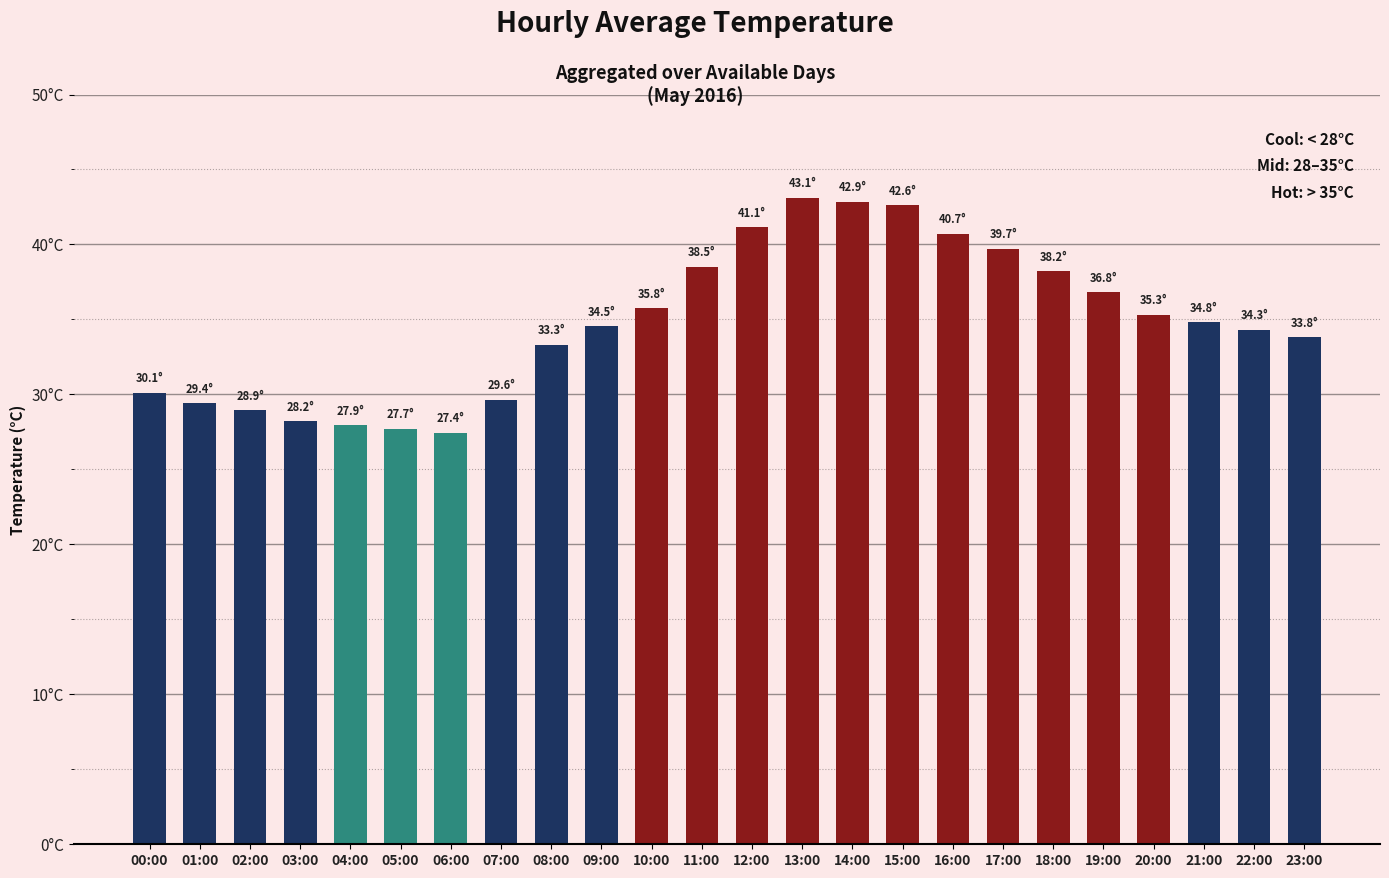

Reading left to right, list all the values displayed in this chart.

00:00=30.1	01:00=29.4	02:00=28.9	03:00=28.2	04:00=27.9	05:00=27.7	06:00=27.4	07:00=29.6	08:00=33.3	09:00=34.5	10:00=35.8	11:00=38.5	12:00=41.1	13:00=43.1	14:00=42.9	15:00=42.6	16:00=40.7	17:00=39.7	18:00=38.2	19:00=36.8	20:00=35.3	21:00=34.8	22:00=34.3	23:00=33.8